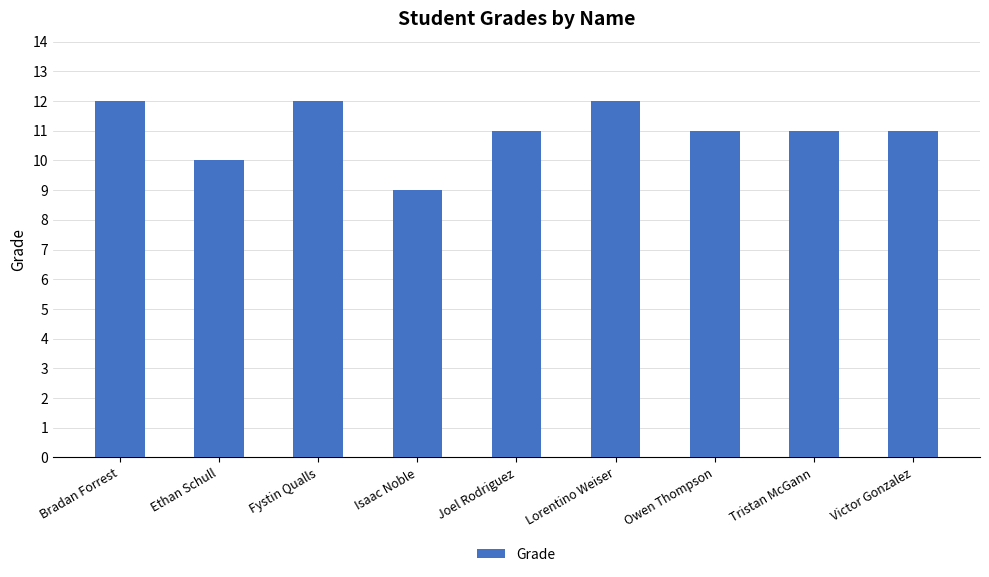

Count the values in the range 11 to 12.

7